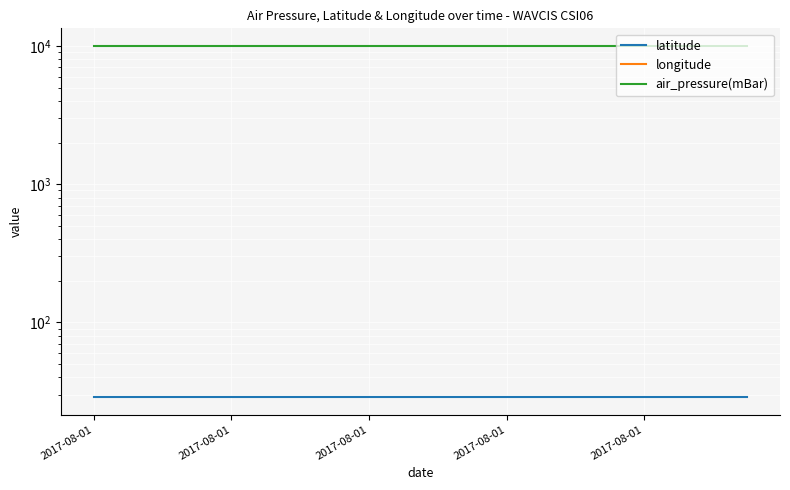

Reading left to right, extract all data points from this chart.

latitude: 28.9	28.9	28.9	28.9	28.9	28.9	28.9	28.9	28.9	28.9	28.9	28.9	28.9	28.9	28.9	28.9	28.9	28.9	28.9	28.9
longitude: -90.5	-90.5	-90.5	-90.5	-90.5	-90.5	-90.5	-90.5	-90.5	-90.5	-90.5	-90.5	-90.5	-90.5	-90.5	-90.5	-90.5	-90.5	-90.5	-90.5
air_pressure(mBar): 9999.0	9999.0	9999.0	9999.0	9999.0	9999.0	9999.0	9999.0	9999.0	9999.0	9999.0	9999.0	9999.0	9999.0	9999.0	9999.0	9999.0	9999.0	9999.0	9999.0